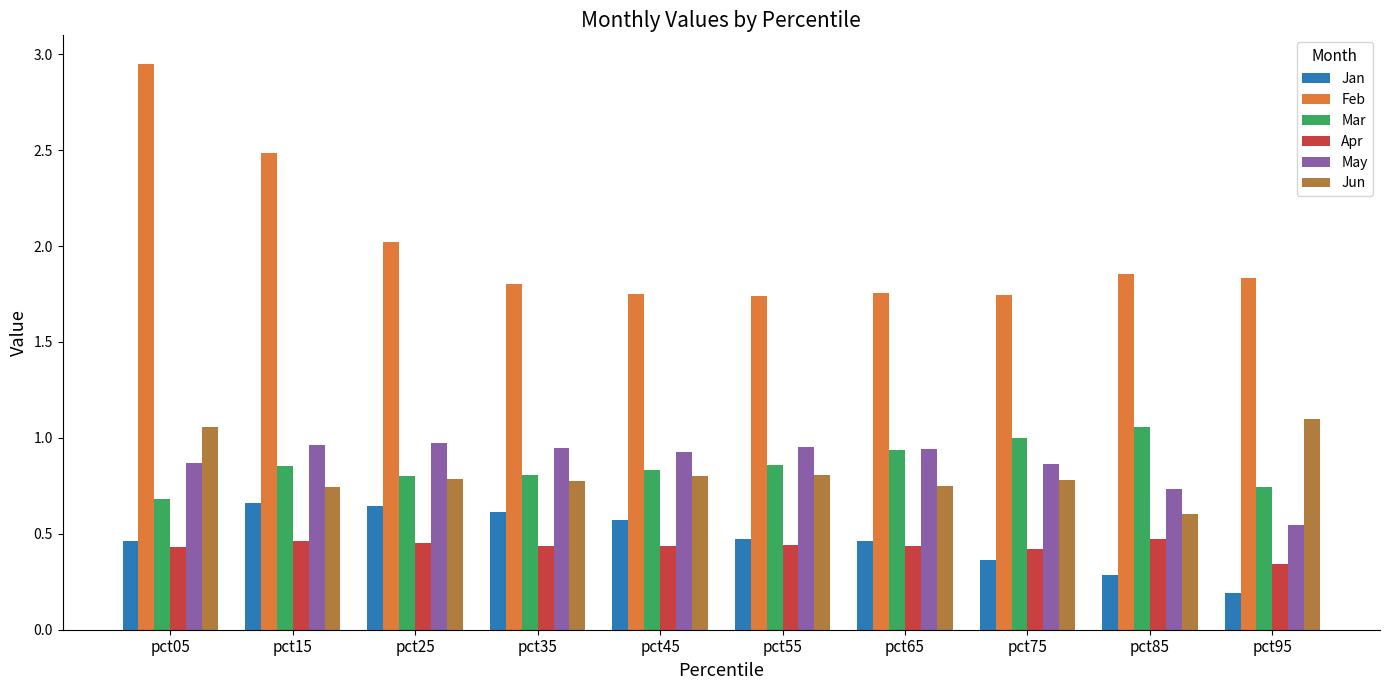

What are all the series names shown in the legend?

Jan, Feb, Mar, Apr, May, Jun